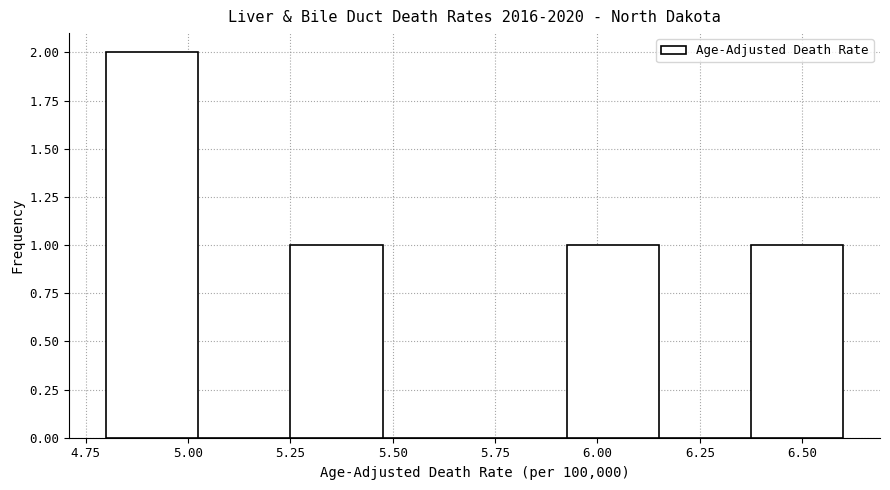

Reading left to right, list every bar in this chart as the range it spans on the x-axis followed by its height. Neither the bar edges nor the heights are printed on the chart, so give them approximately, as read against the axes.

4.800 to 5.025: 2
5.025 to 5.250: 0
5.250 to 5.475: 1
5.475 to 5.700: 0
5.700 to 5.925: 0
5.925 to 6.150: 1
6.150 to 6.375: 0
6.375 to 6.600: 1